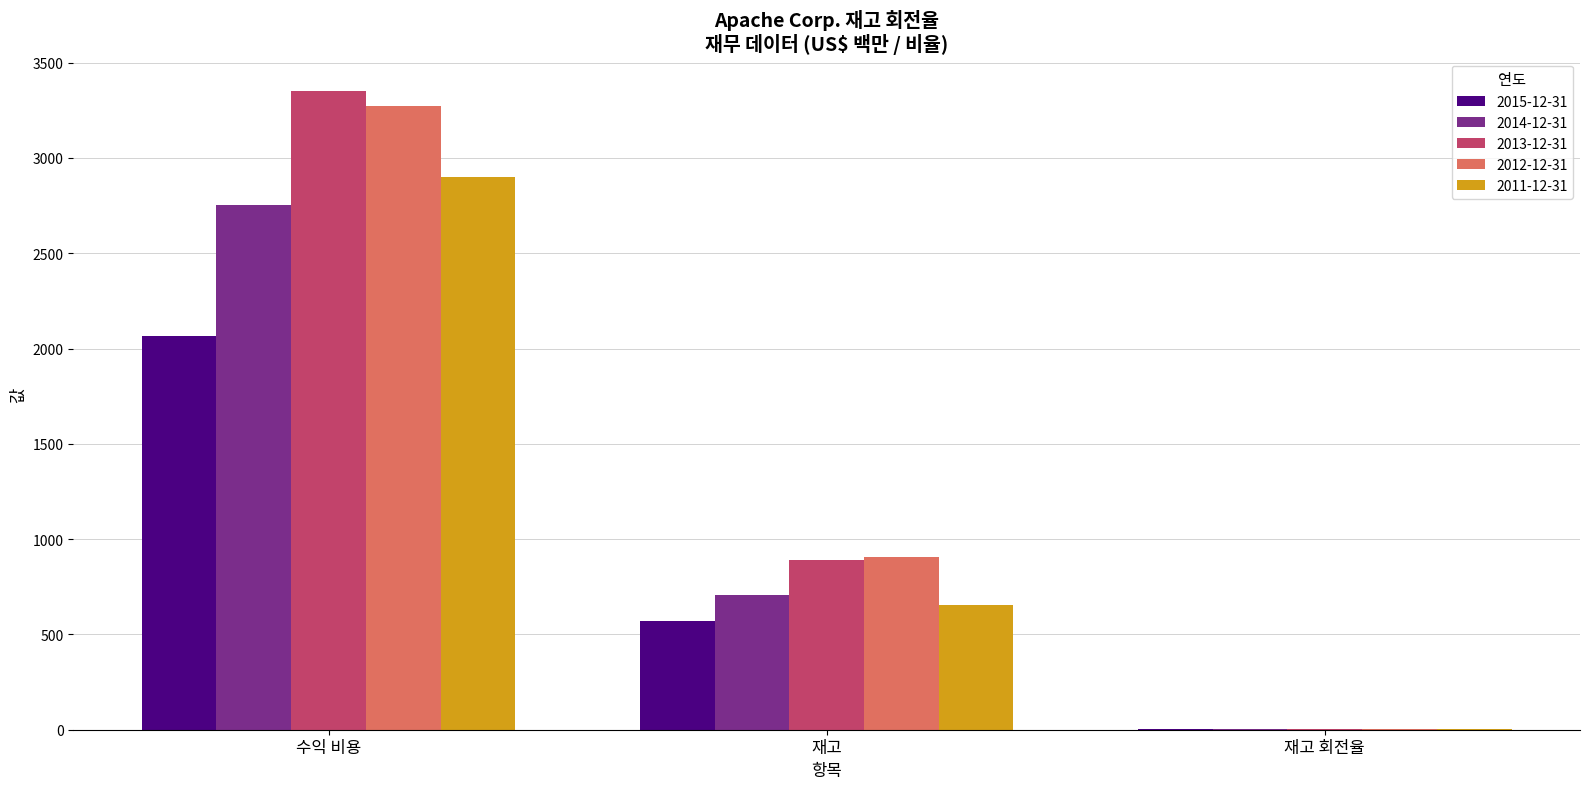

Are the bars horizontal?

No